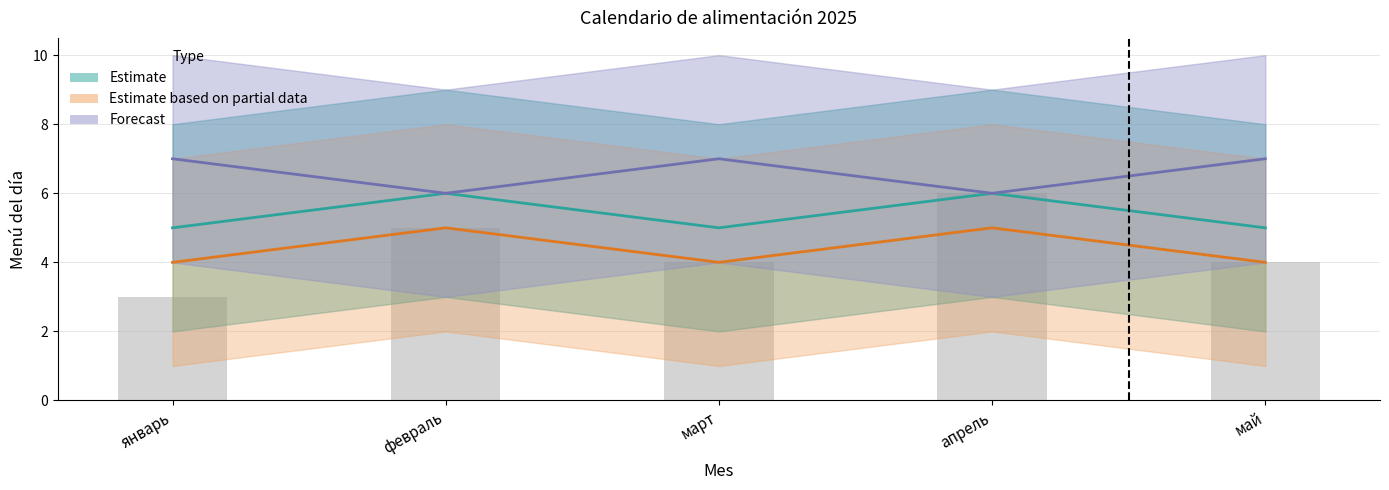

The value at март is 7. True or false?

False